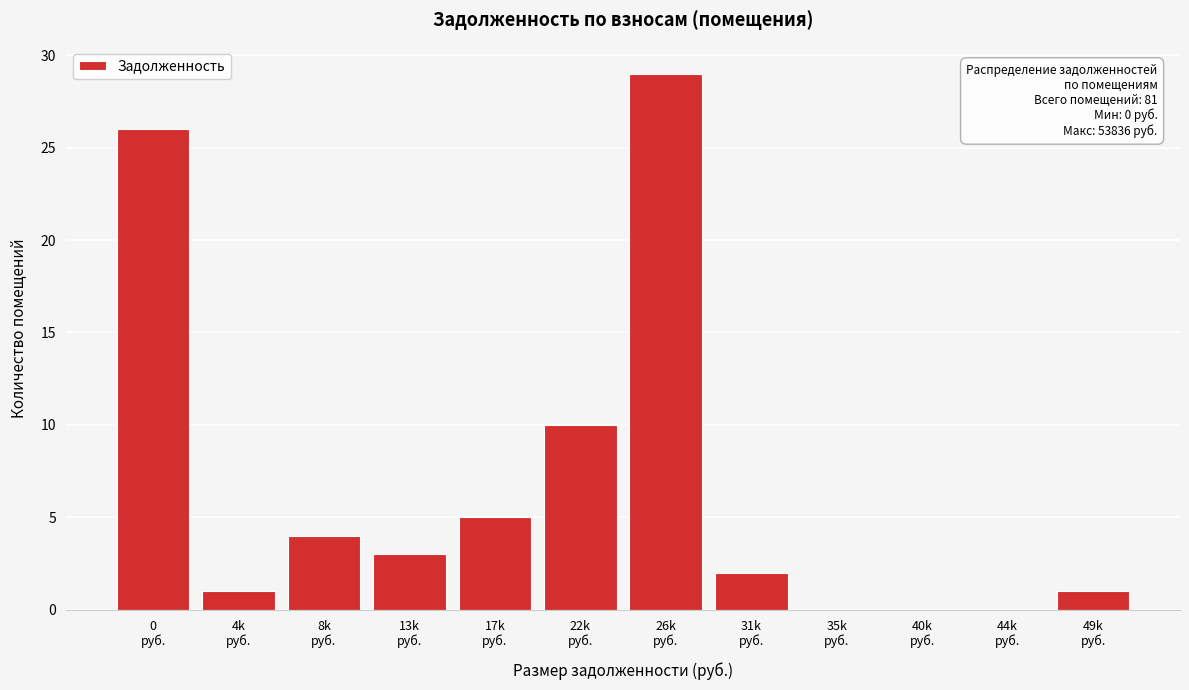

What is the maximum value shown in the chart?

29